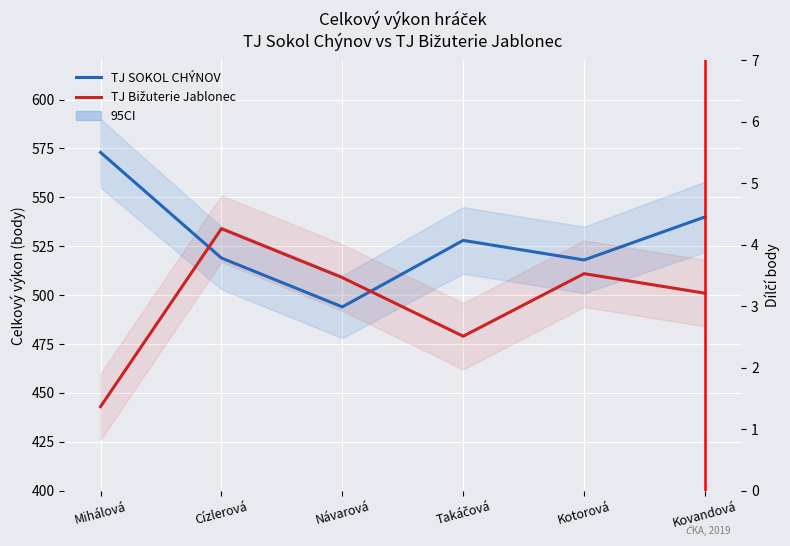

Which category has the highest value in the TJ Bižuterie Jablonec series?

Cízlerová